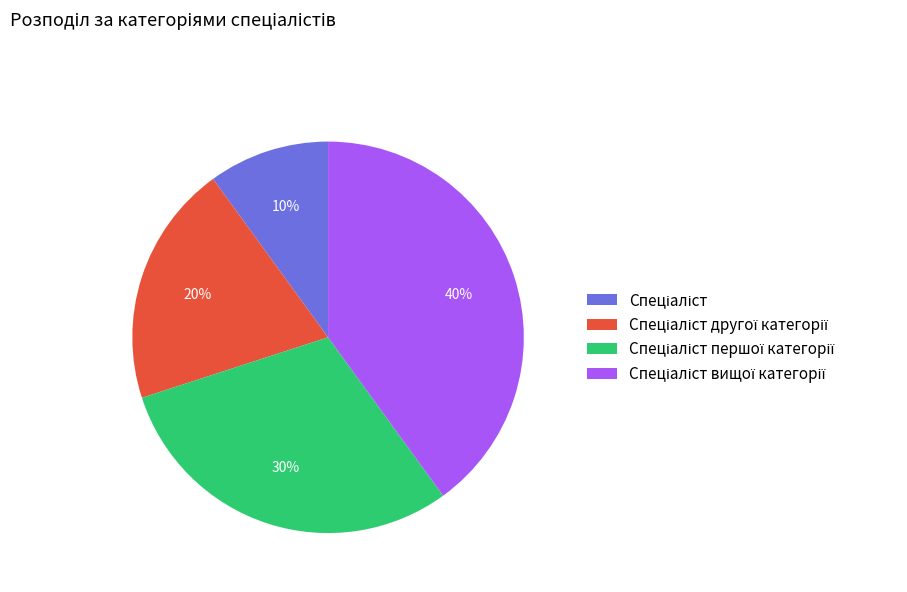

To the nearest percent, what is the difference between the largest and smallest slice percentages?

30%